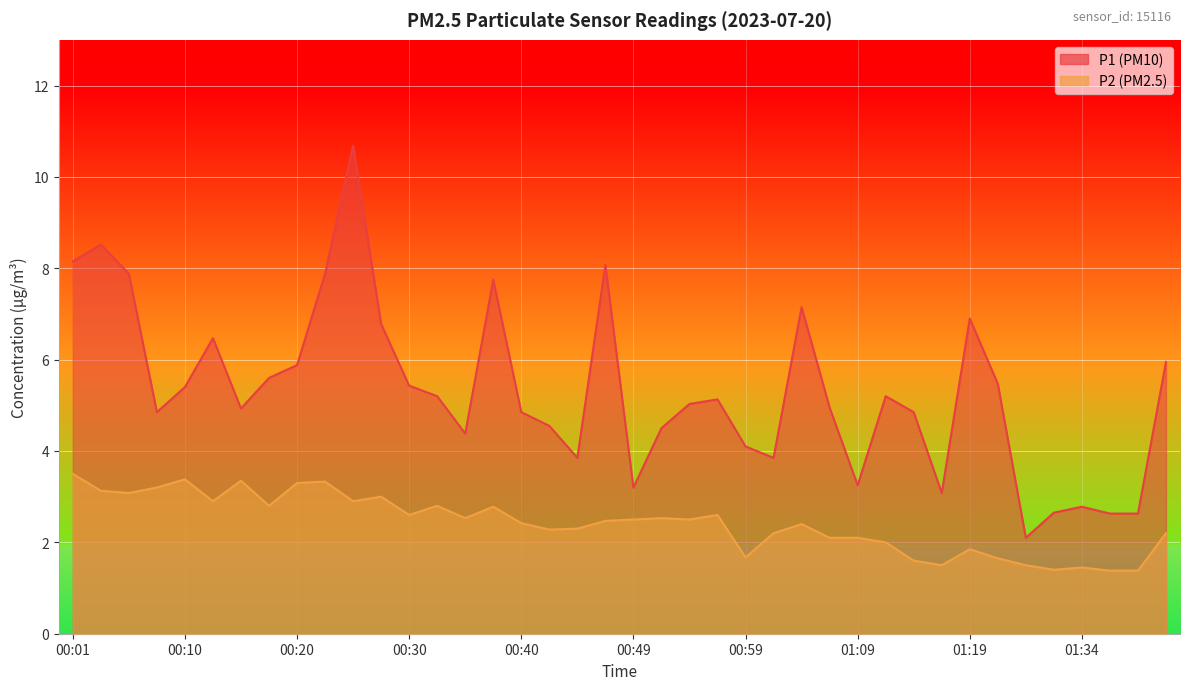

How many lines are shown in the chart?

2